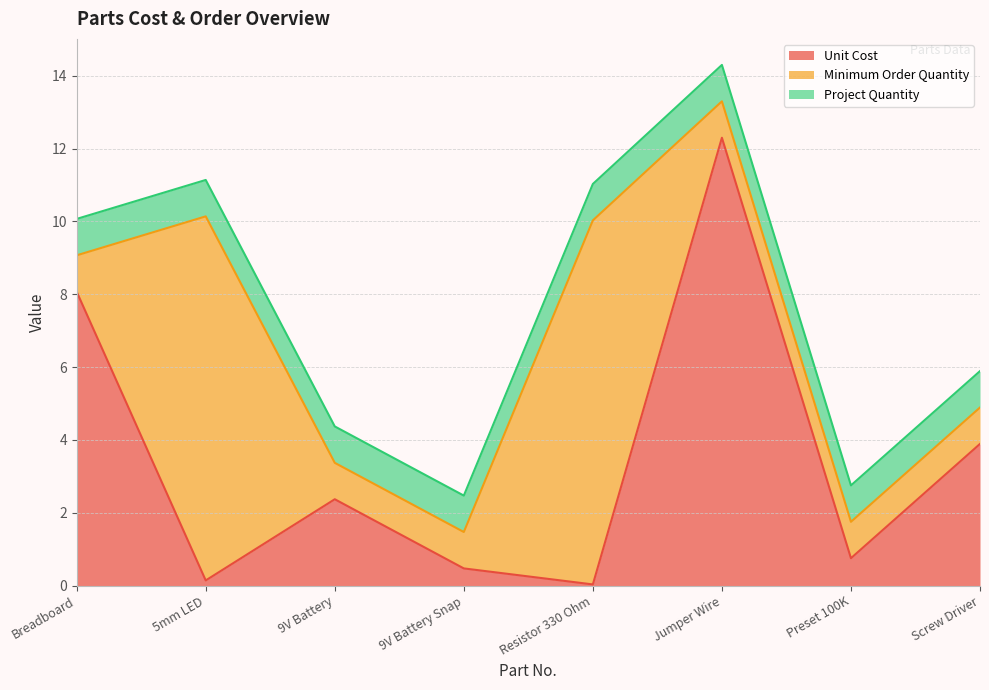

Is the value of Project Quantity at 9V Battery greater than the value of Minimum Order Quantity at 9V Battery?

No